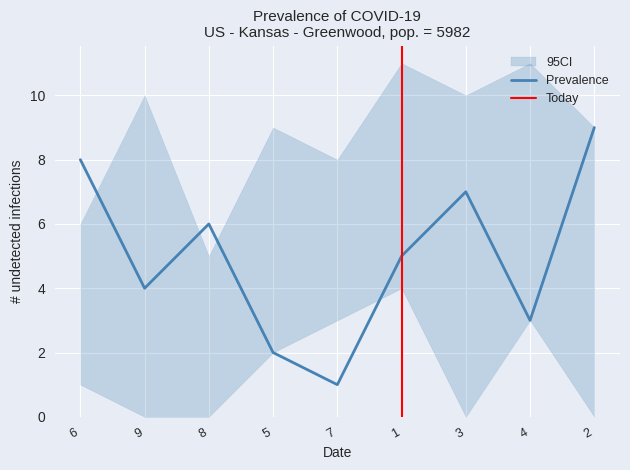

How many interior local valleys does the col_7 series have?

3